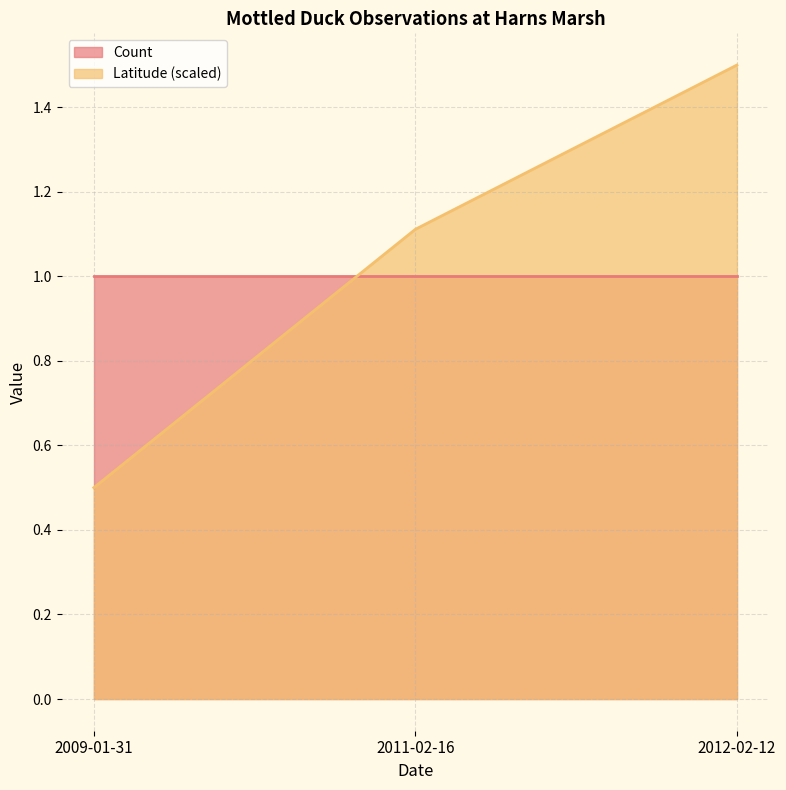

Which has a higher value, 2012-02-12 or 2011-02-16?

2012-02-12